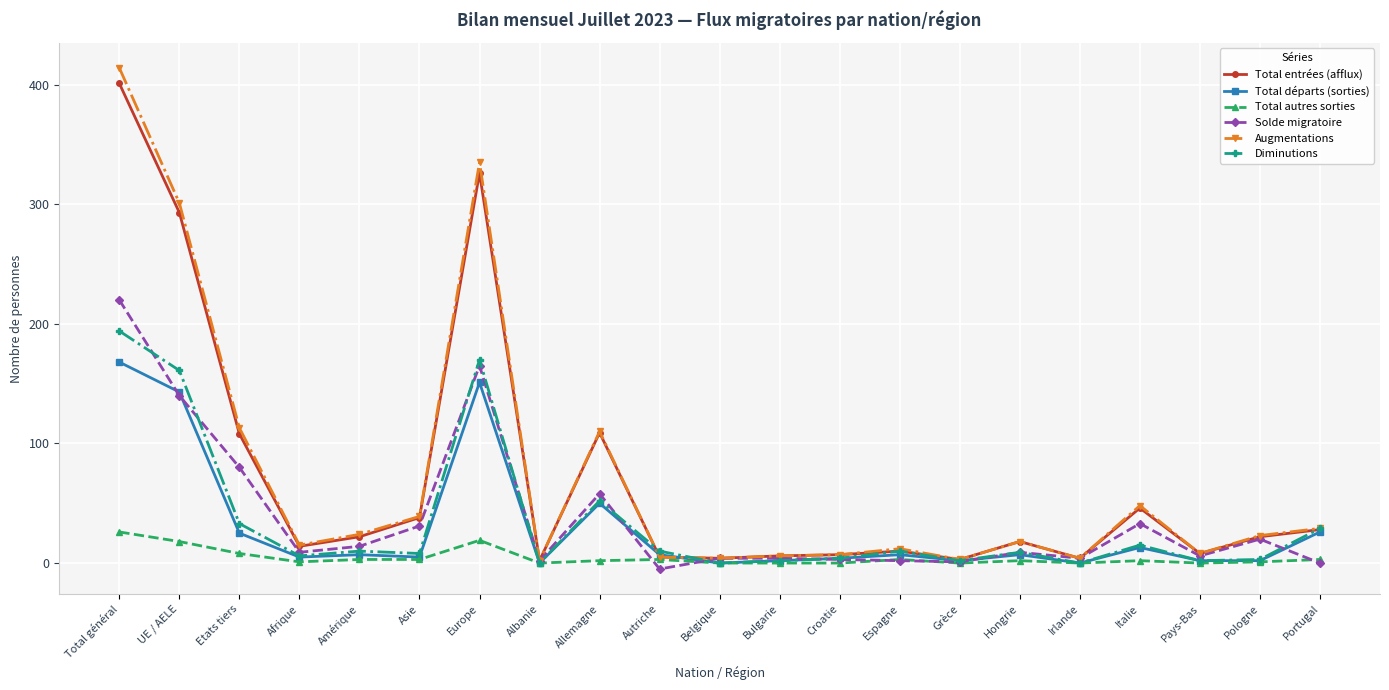

Is the value of Diminutions at Total général greater than the value of Total entrées (afflux) at Bulgarie?

Yes